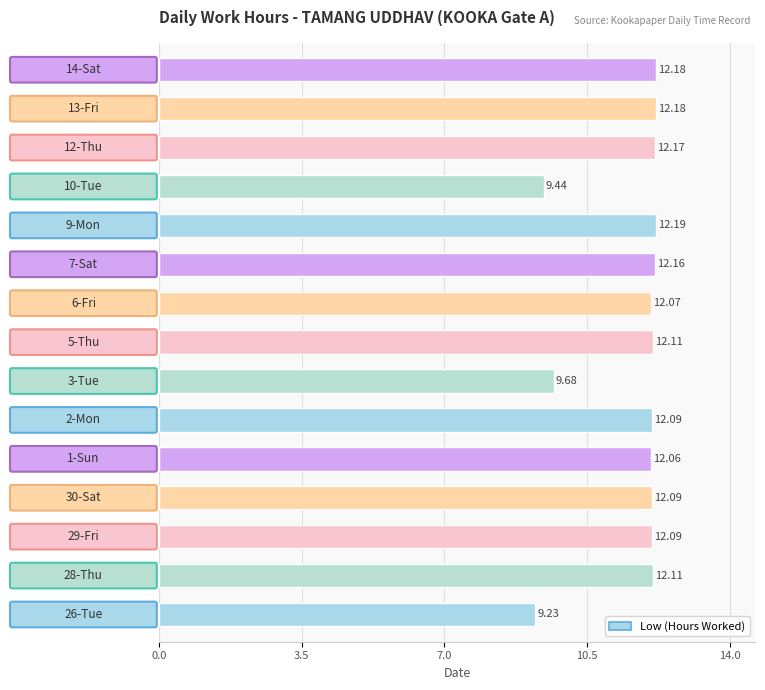

What is the average value?

11.6